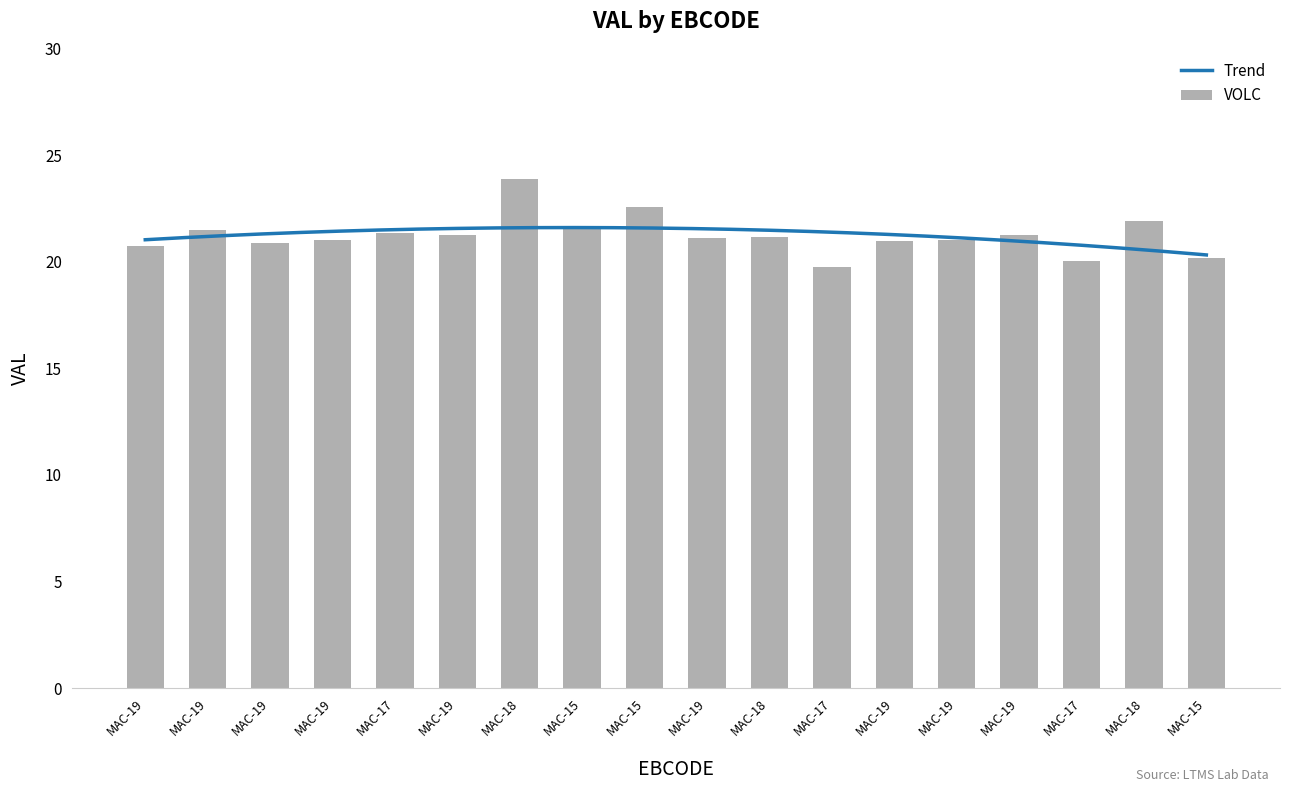

Which has a higher value, MAC-18 or MAC-19?

MAC-18